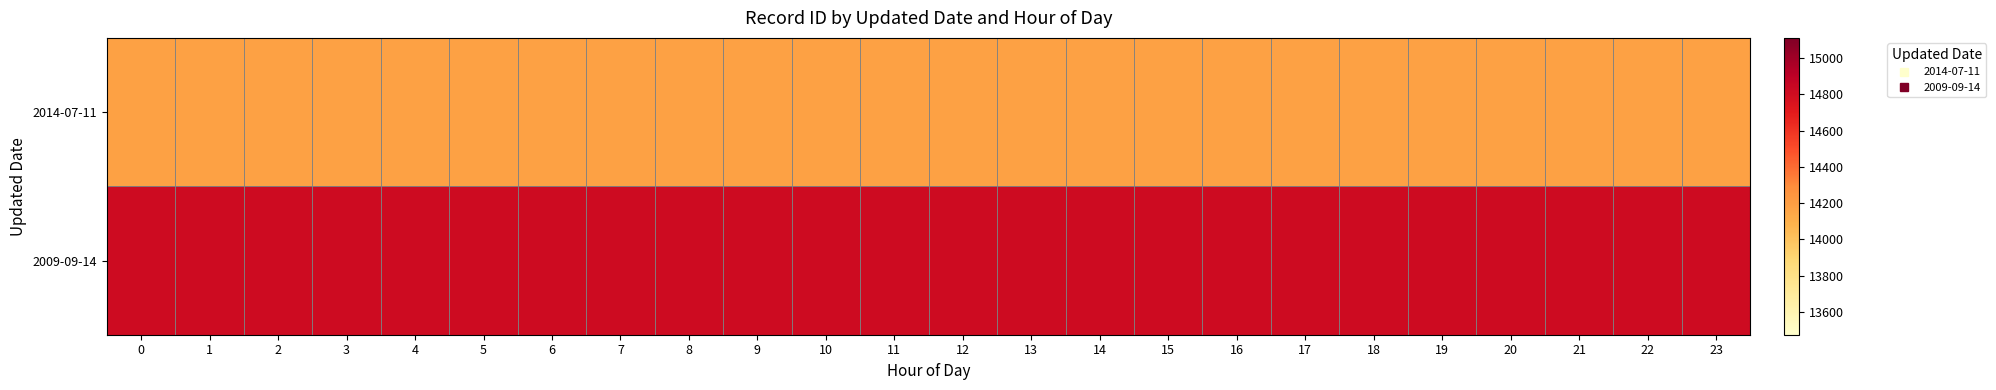

Rank the series at 13 from highest to lowest value.

2009-09-14, 2014-07-11